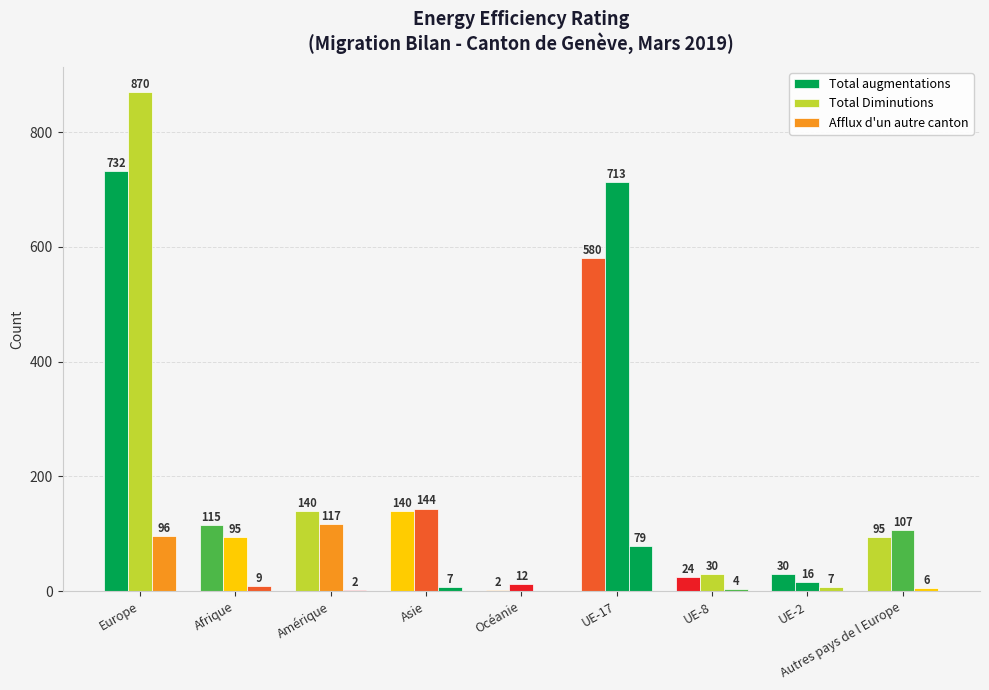

At which label does Total Diminutions first exceed 107?

Europe